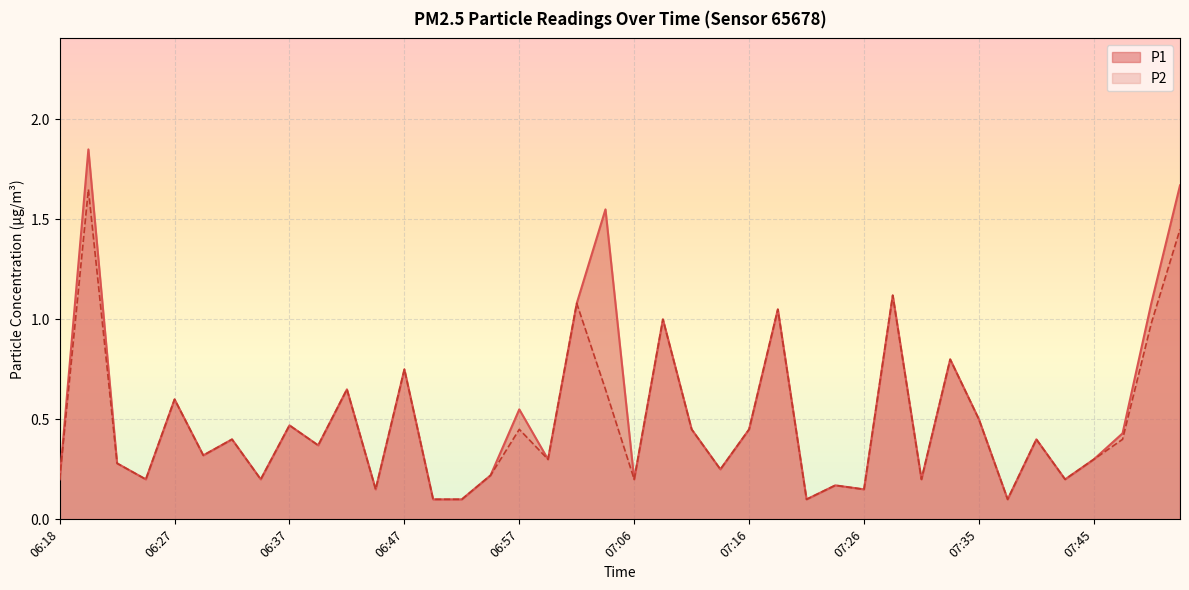

What is the maximum value for P1?

1.9